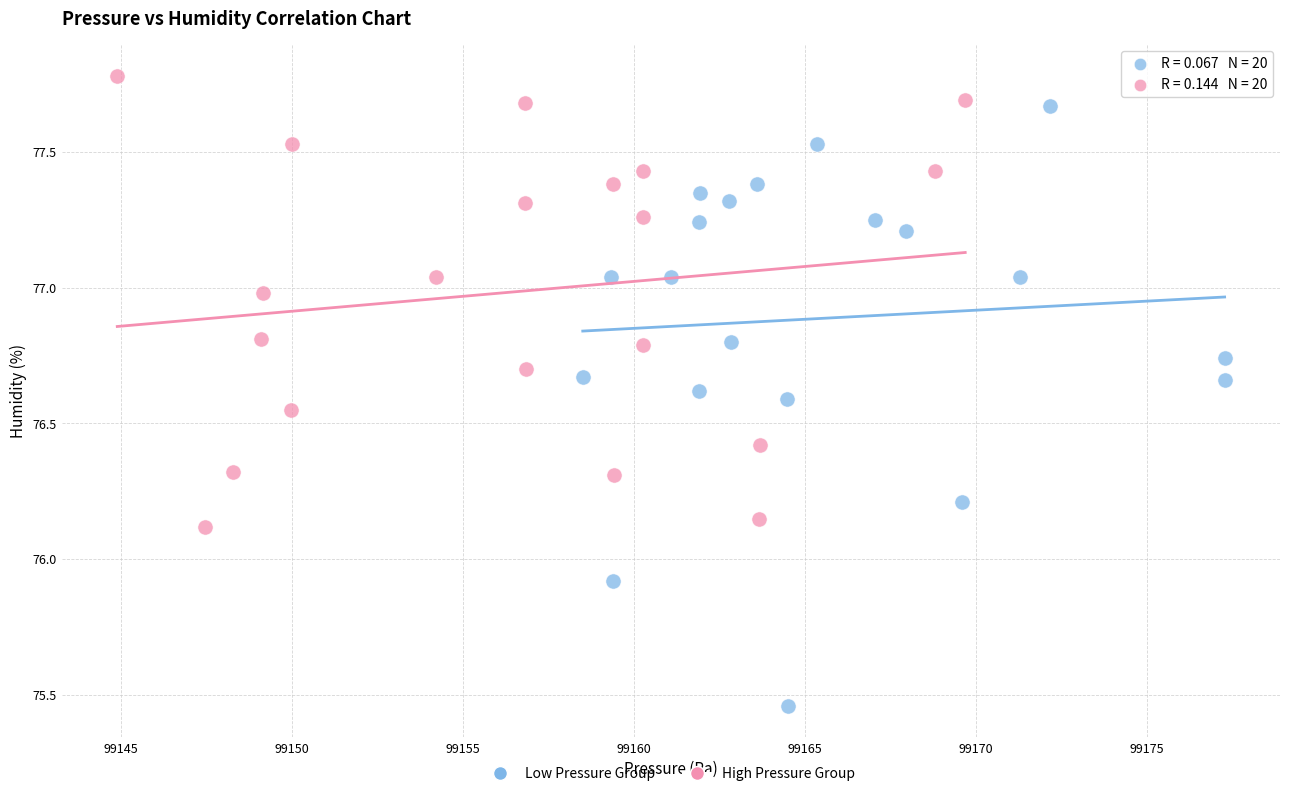

Which series reaches the maximum Y coordinate?

High Pressure Group